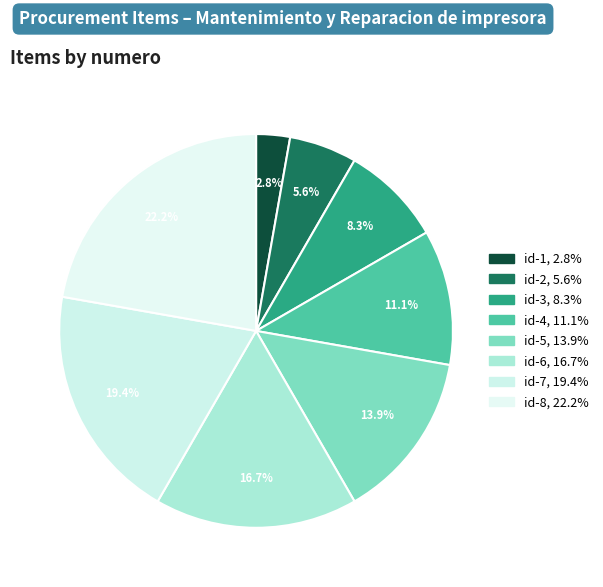

Which category has the biggest portion of the pie?

id-8